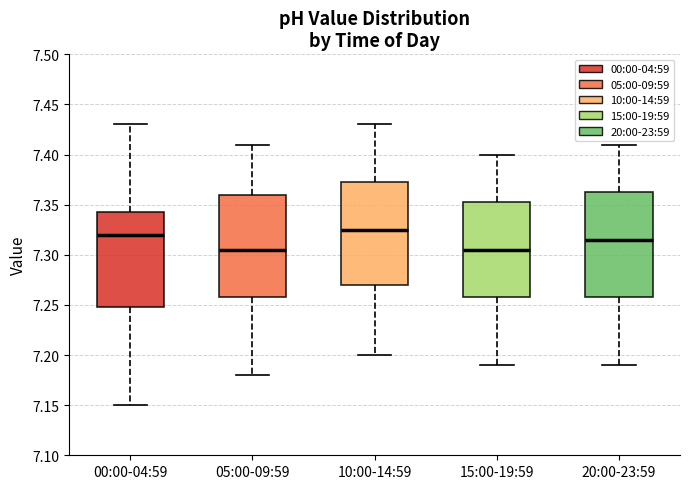

Where is the lower edge of the box for 20:00-23:59 on the y-axis? The values are not printed on the chart, so give them approximately, as read against the axis.

7.260